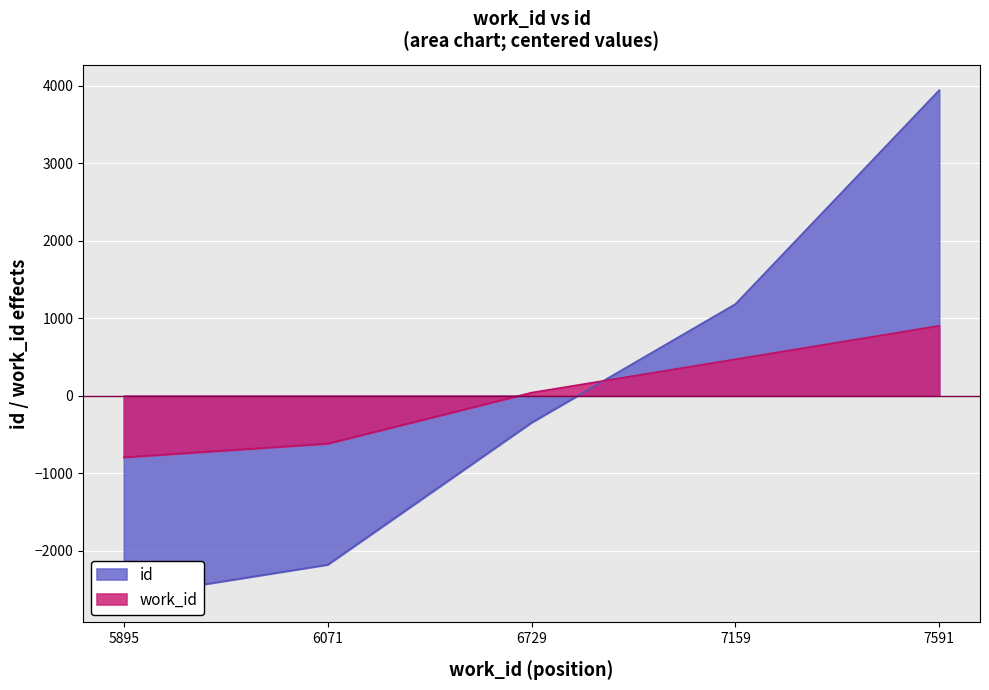

Between 7159 and 6729, which is larger?

7159